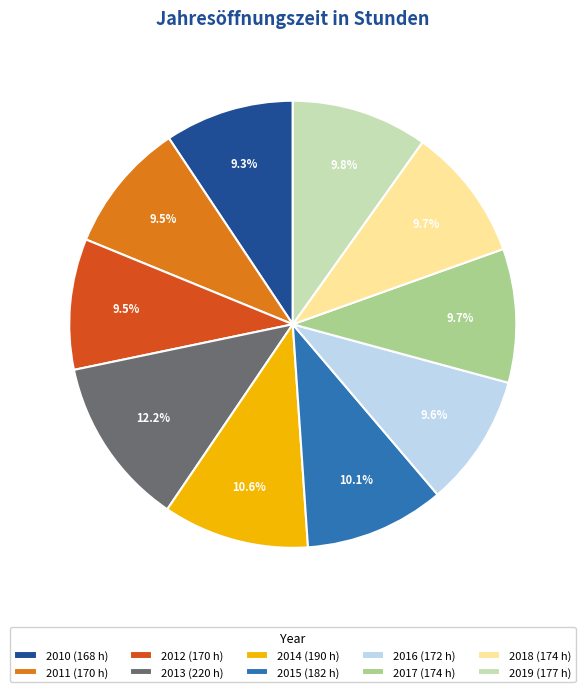

To the nearest percent, what percentage of the pie is 2010?

9%